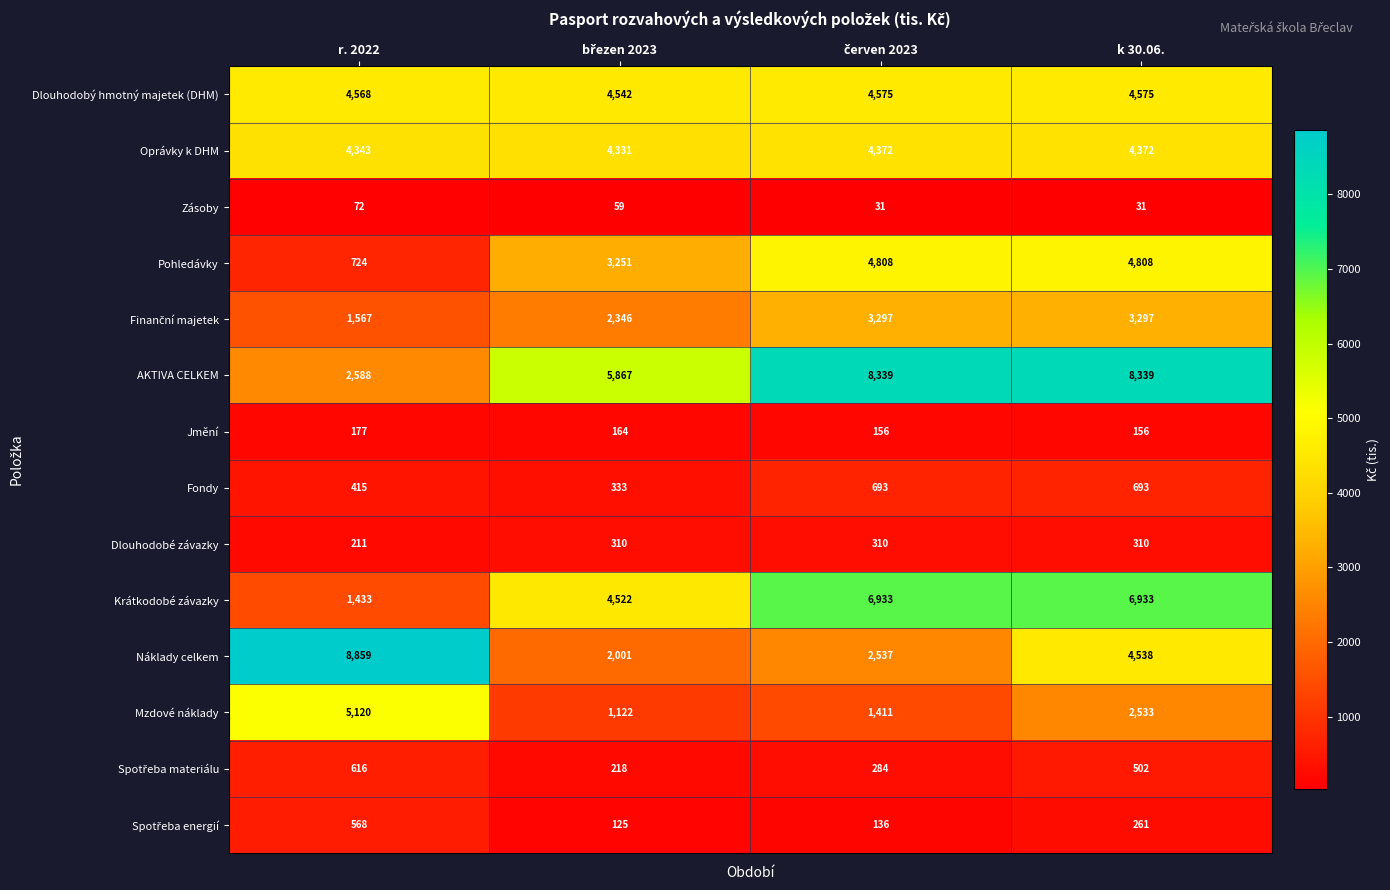

What is the maximum value shown in the chart?

8859